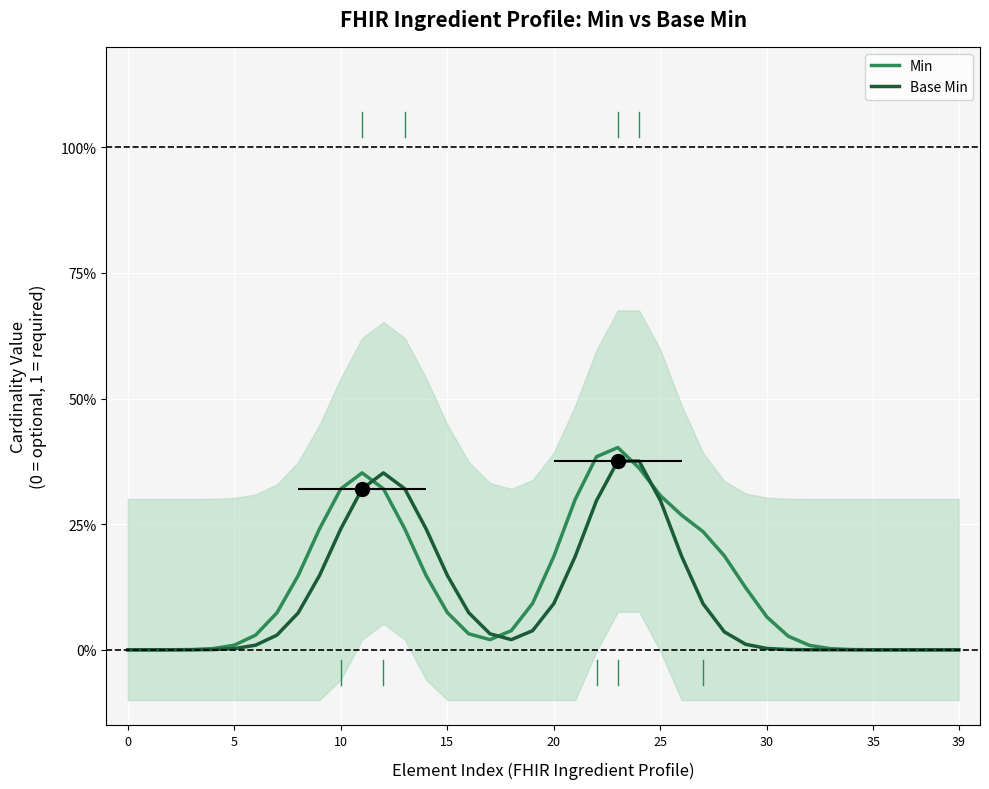

The value of Base Min at 0 is 0.0. True or false?

True